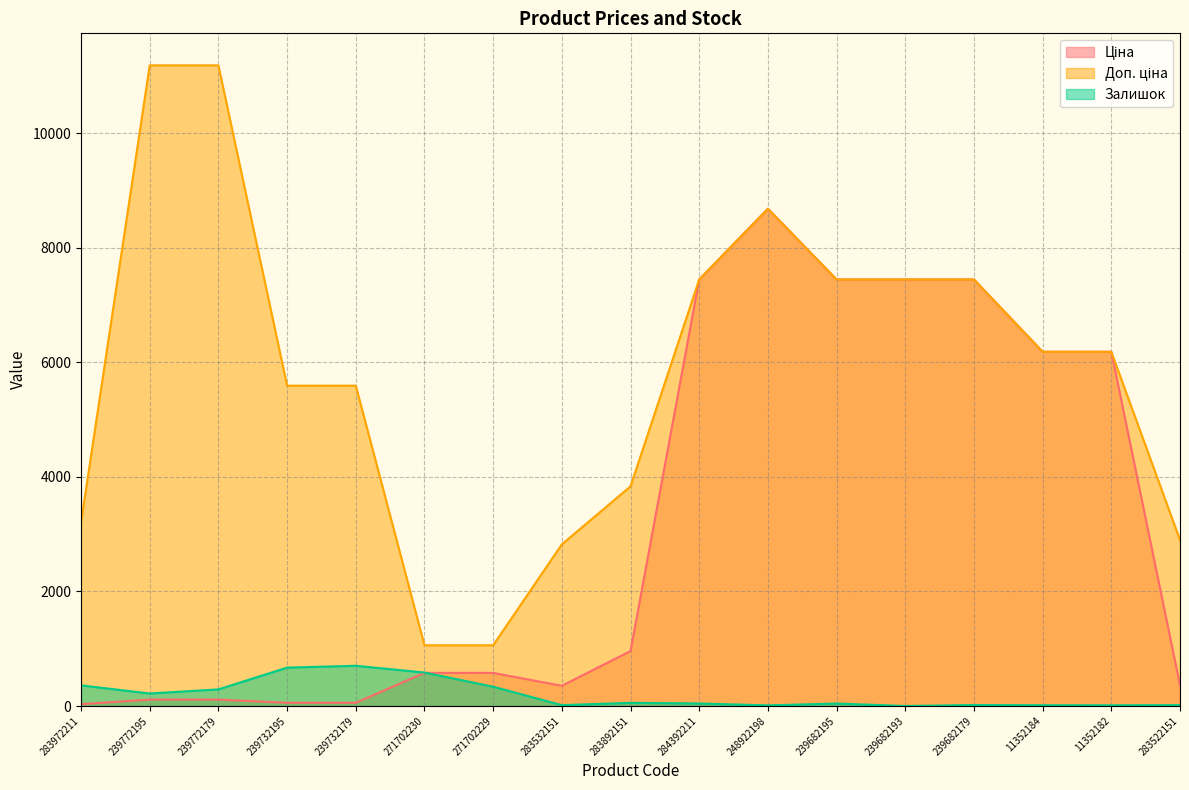

What is the difference between the second highest and minimum values in the Ціна series?

7412.6